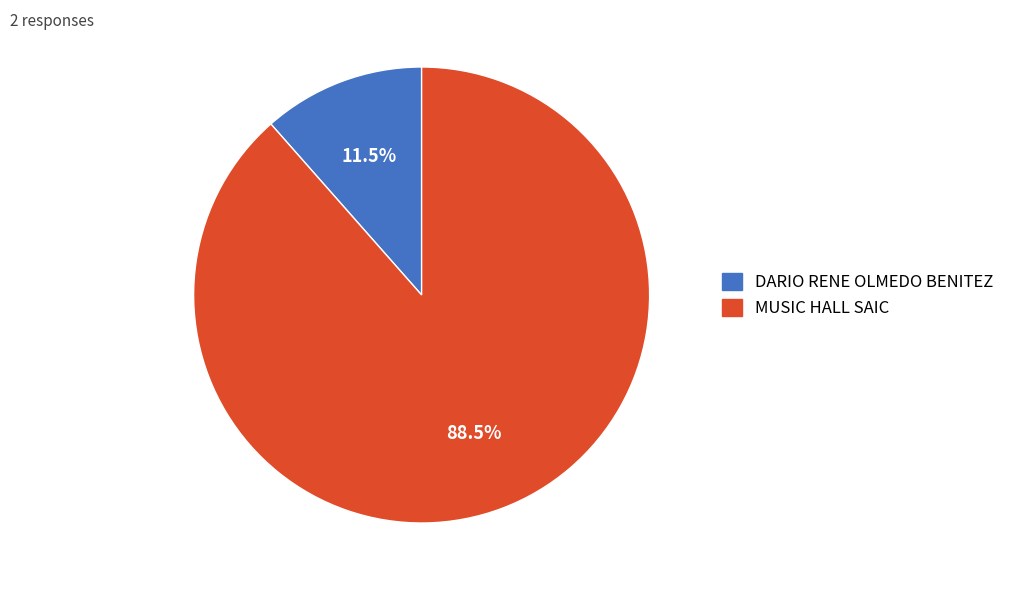

To the nearest percent, what is the difference between the MUSIC HALL SAIC and DARIO RENE OLMEDO BENITEZ slice percentages?

77%